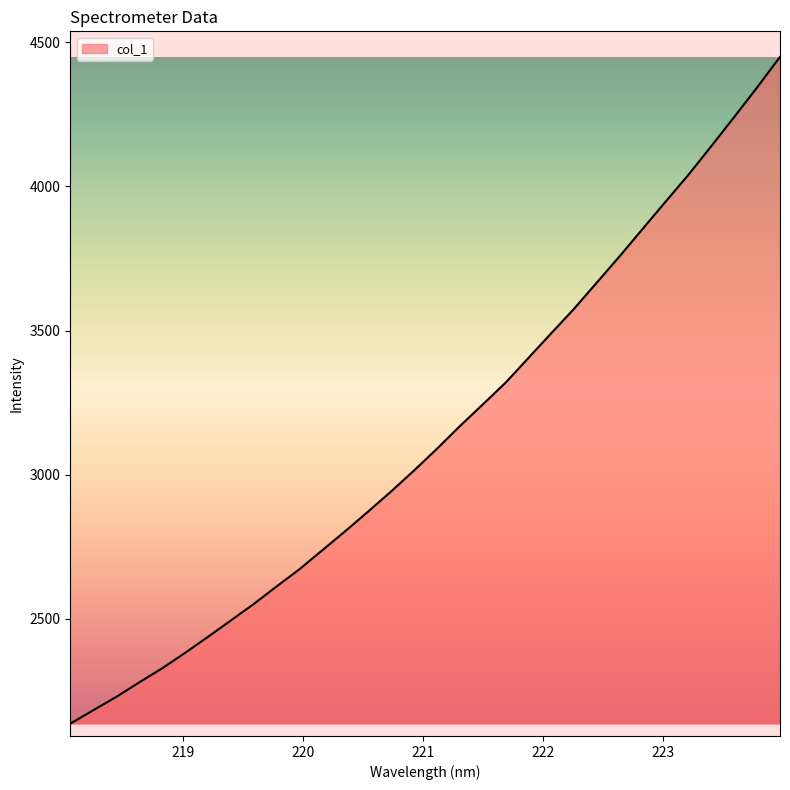

What is the greatest value displayed?

4449.6